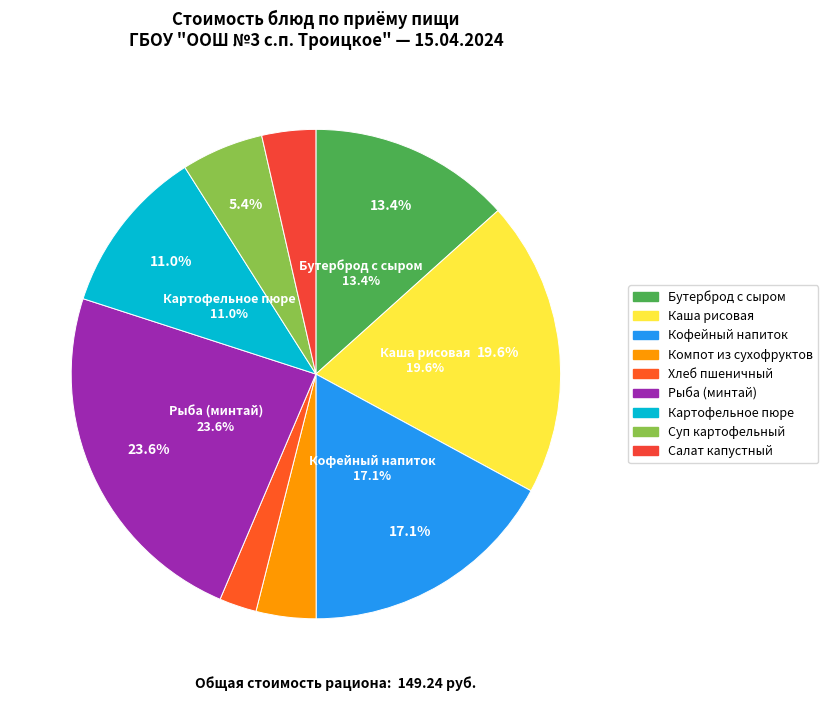

Combined, what portion of the pie is Бутерброд с маслом и с сыром and Салат капустный?

16.9%